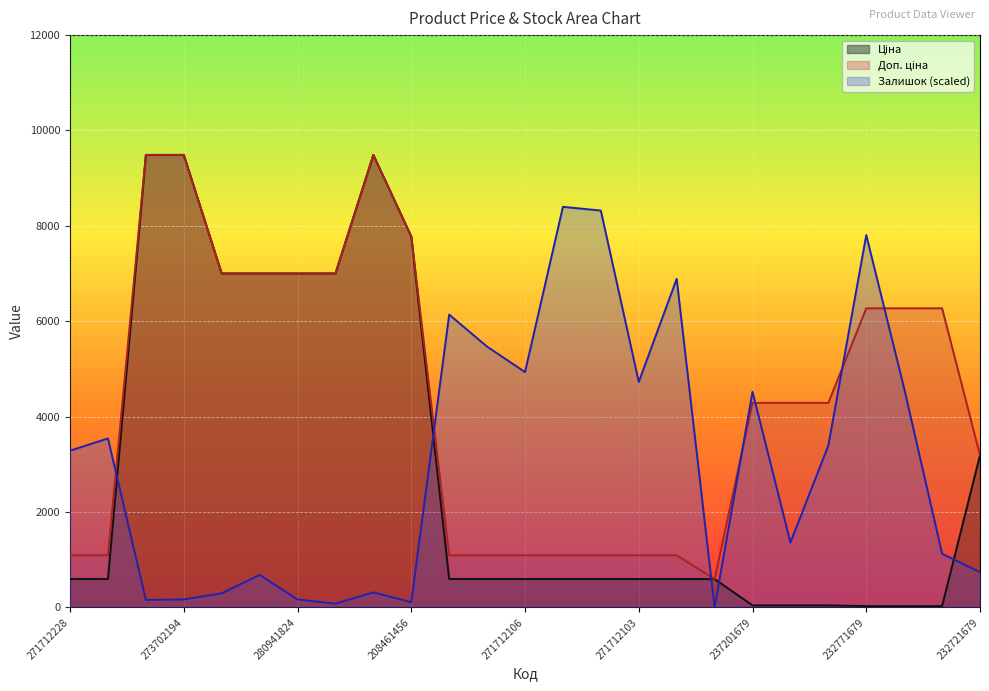

What is the difference between the maximum and minimum values in the Доп. ціна series?

8893.2